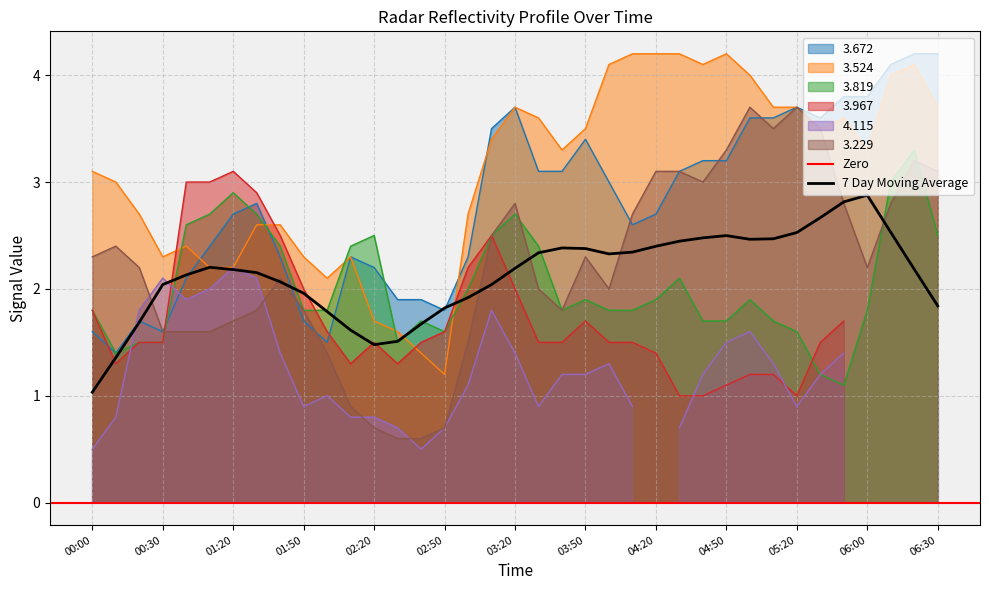

Is the value of 3.819 at 2020/01/06 00:20 greater than the value of 3.524 at 2020/01/06 02:40?

Yes